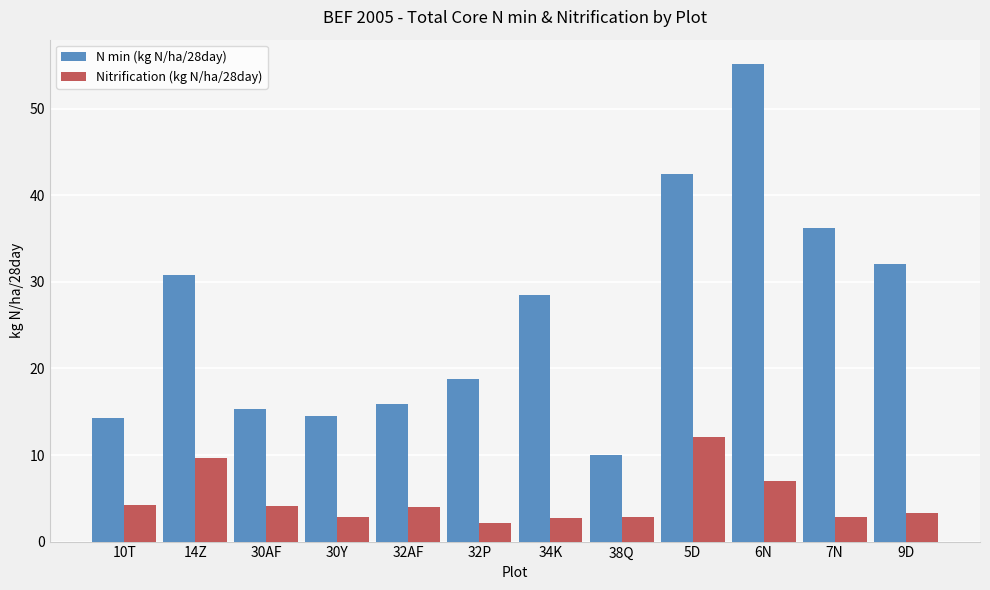

What is the smallest value displayed?

2.1